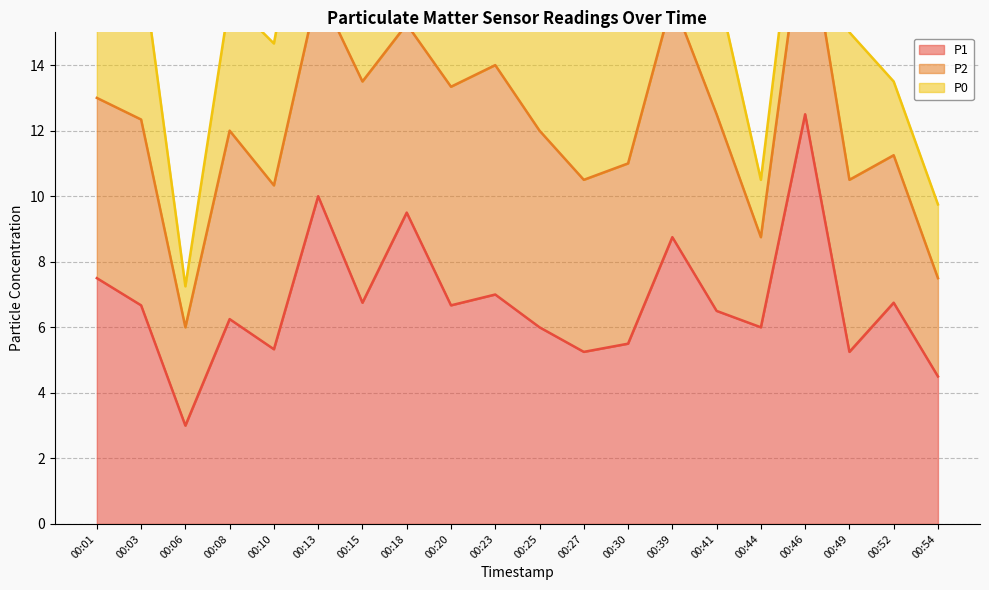

What is the value of the P2 point at the 11th from the left?

6.0